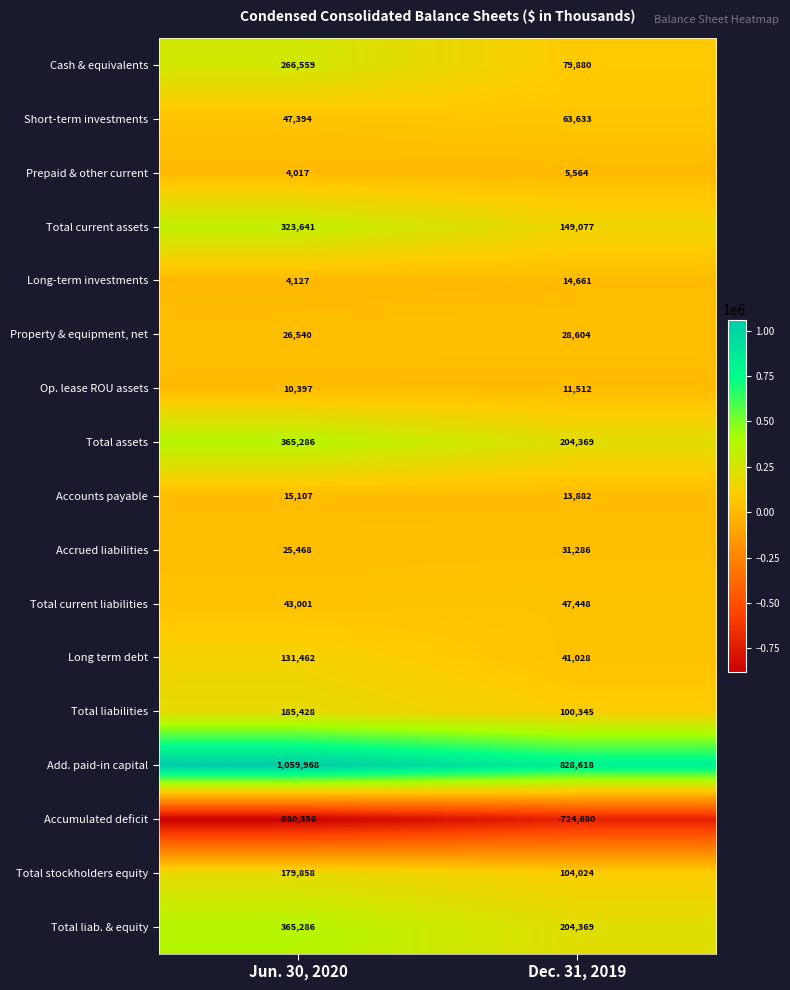

What is the difference between the Add. paid-in capital values at Jun. 30, 2020 and Dec. 31, 2019?

231350